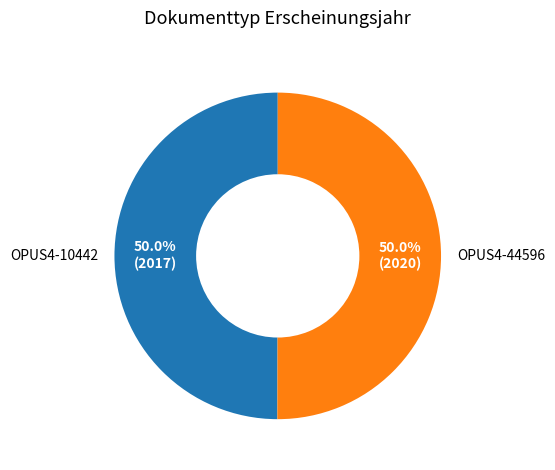

What percentage do OPUS4-10442 and OPUS4-44596 together represent?

100.0%